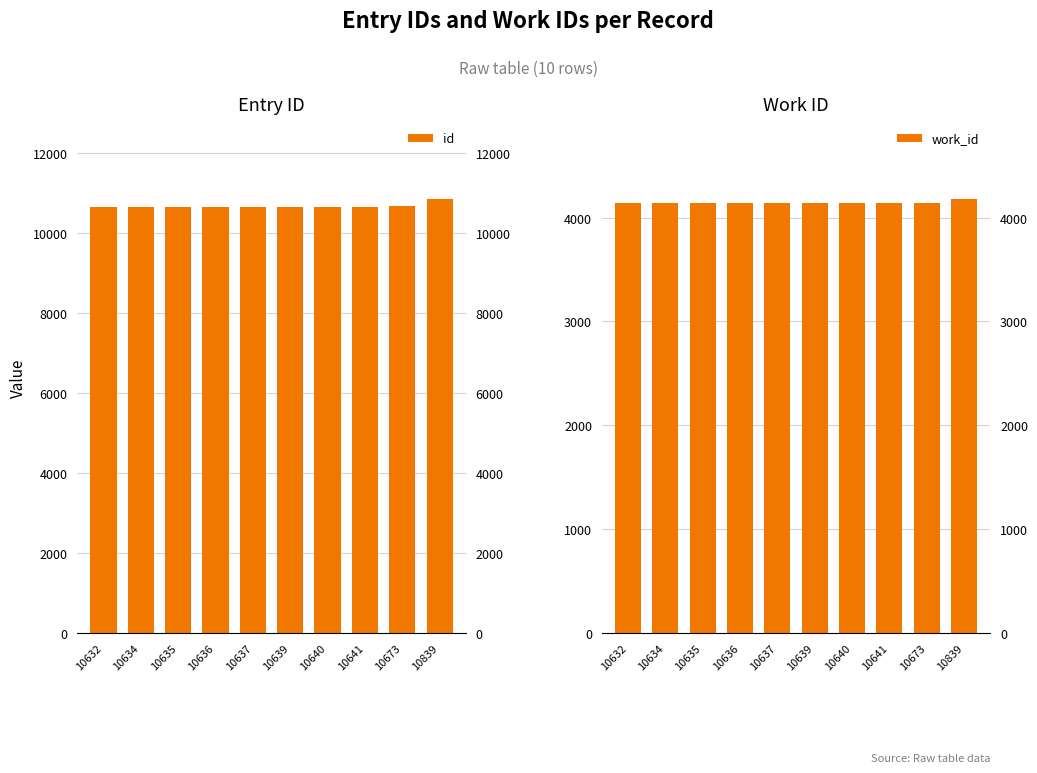

Reading left to right, list all the values displayed in this chart.

id: 10632=10632	10634=10634	10635=10635	10636=10636	10637=10637	10639=10639	10640=10640	10641=10641	10673=10673	10839=10839
work_id: 10632=4138	10634=4138	10635=4138	10636=4138	10637=4138	10639=4138	10640=4138	10641=4138	10673=4138	10839=4178